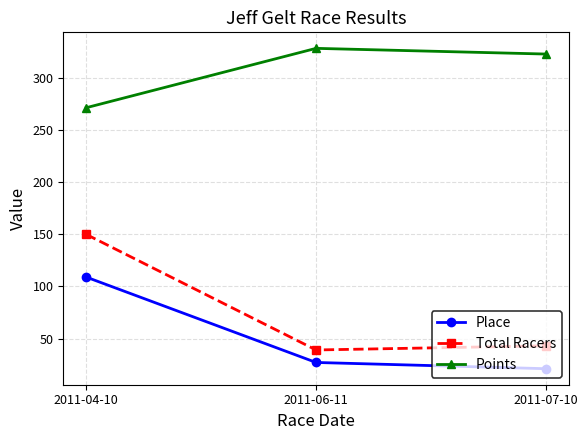

The Total Racers series shows 65.9 at 2011-07-10. True or false?

False